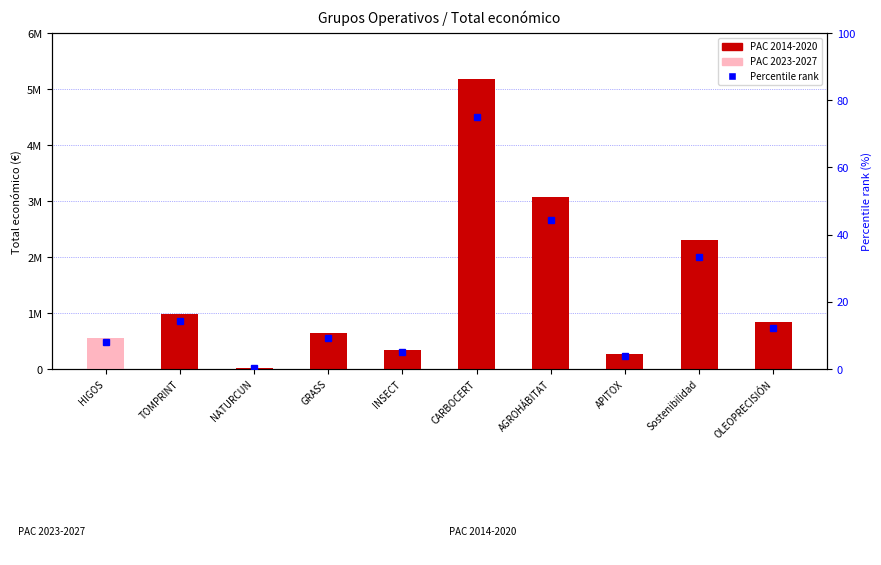

The value at OLEOPRECISIÓN is 1433148. True or false?

False